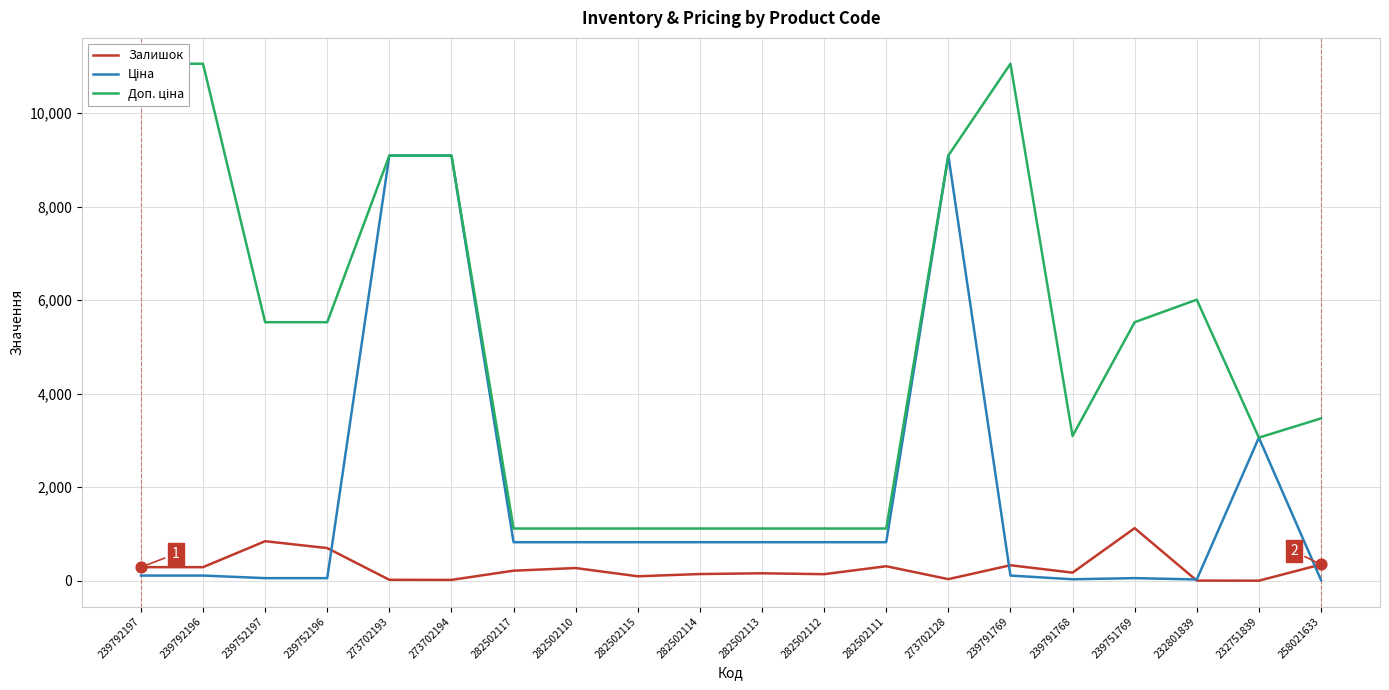

Is the value of Залишок at 282502110 greater than the value of Доп. ціна at 232751839?

No